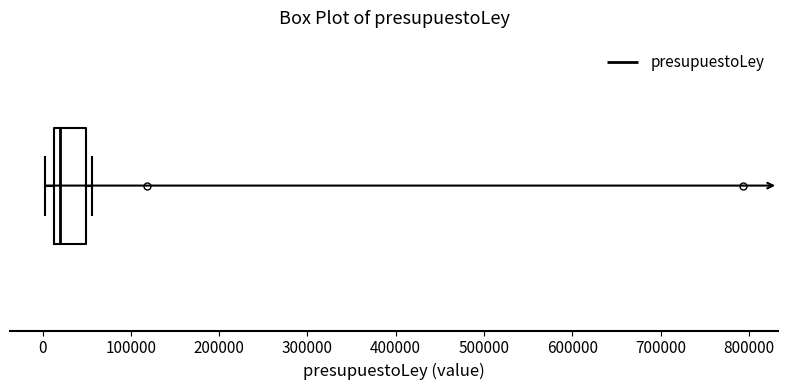

Where is the left edge of the box on the x-axis? The values are not printed on the chart, so give them approximately, as read against the axis.

10000